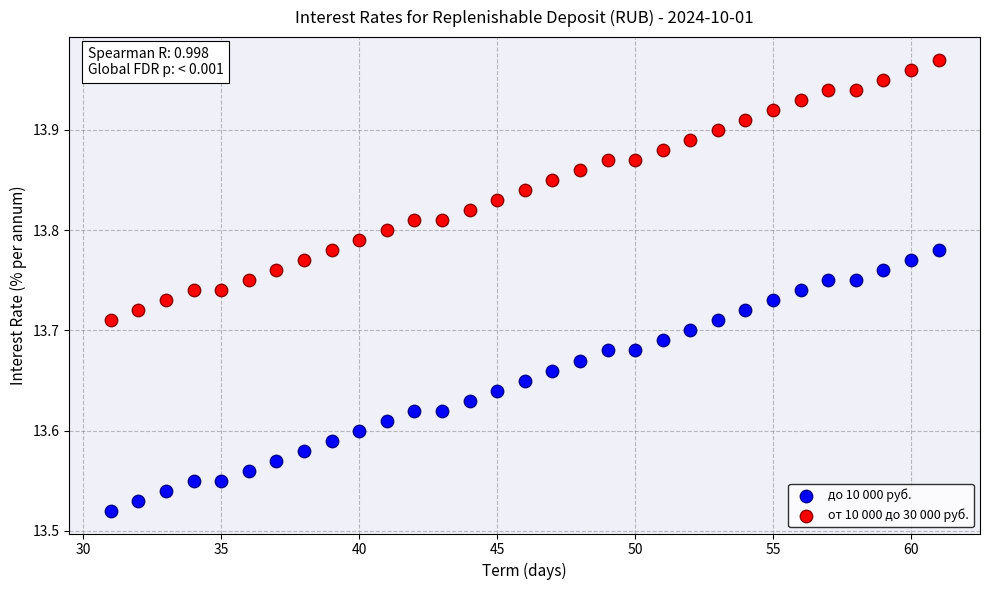

Across all data points, what is the range of X values (max minus min)?

30.0